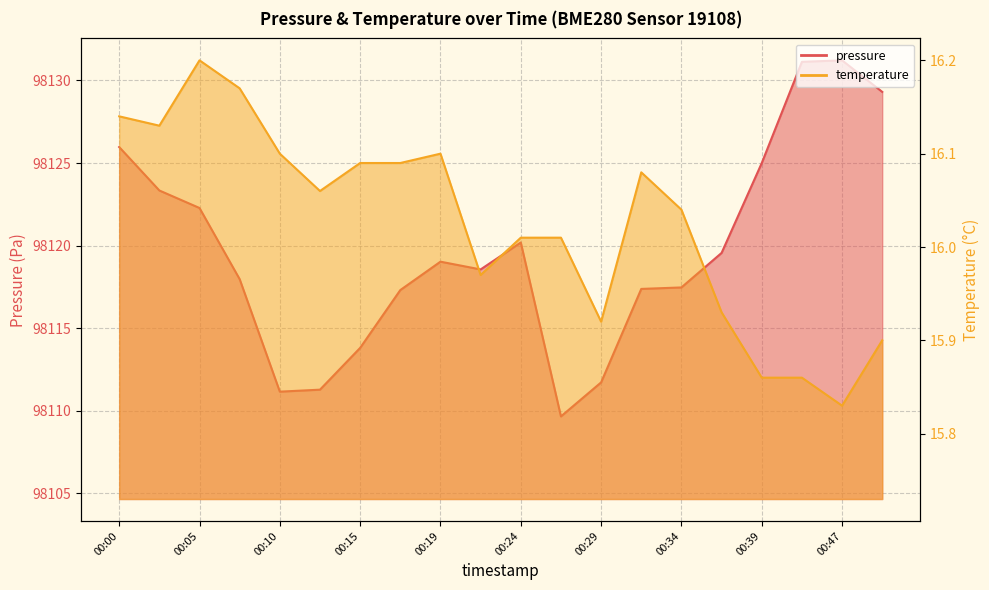

What is the greatest value displayed?

98131.2